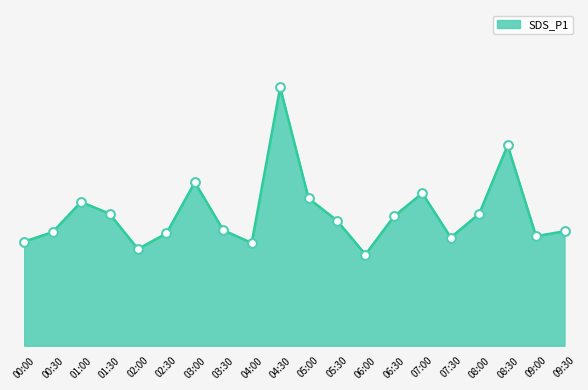

What is the change in value from 01:00 to 02:00?

-1.7